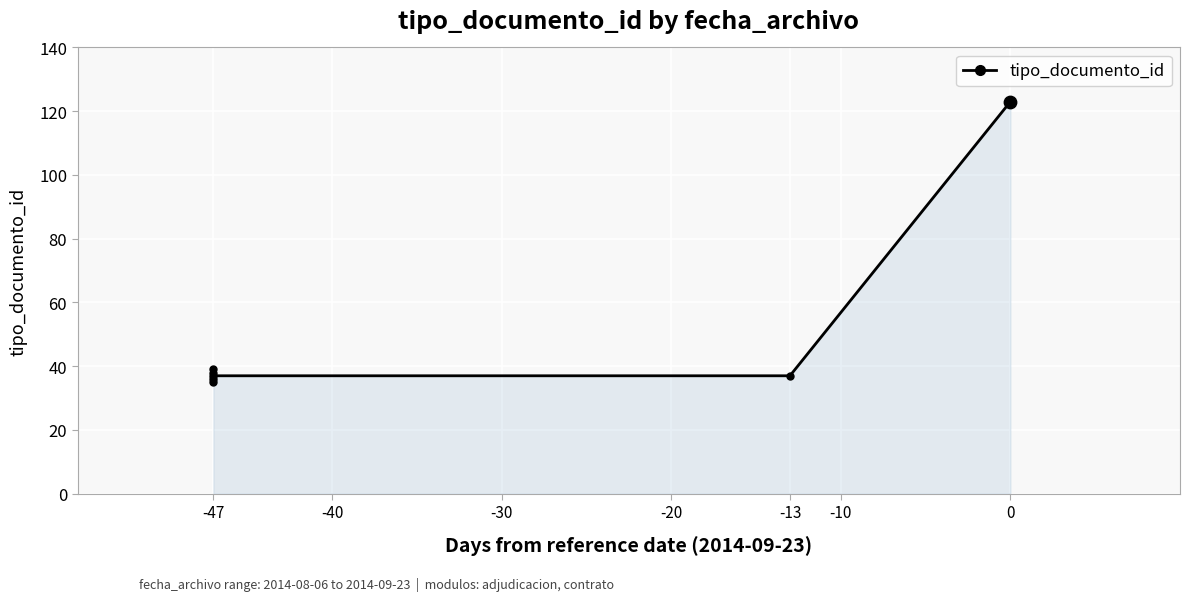

Between -20 and -13, which is larger?

-20